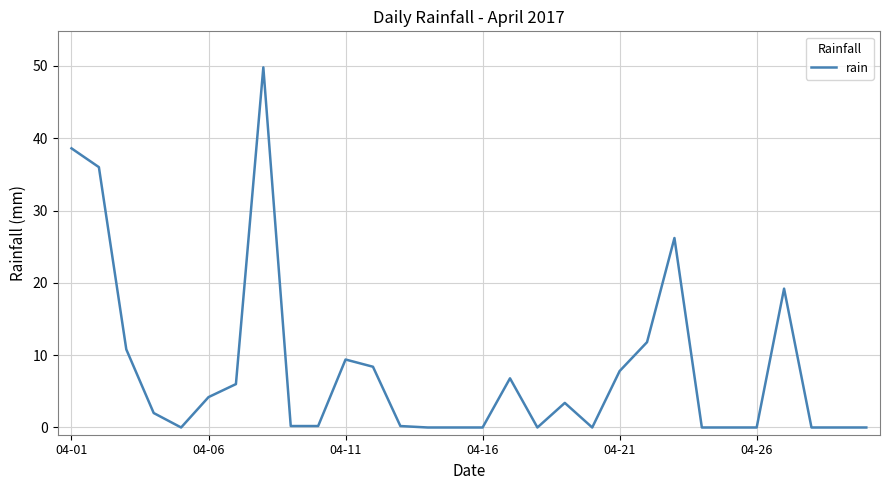

What is the sum of all values?

241.0